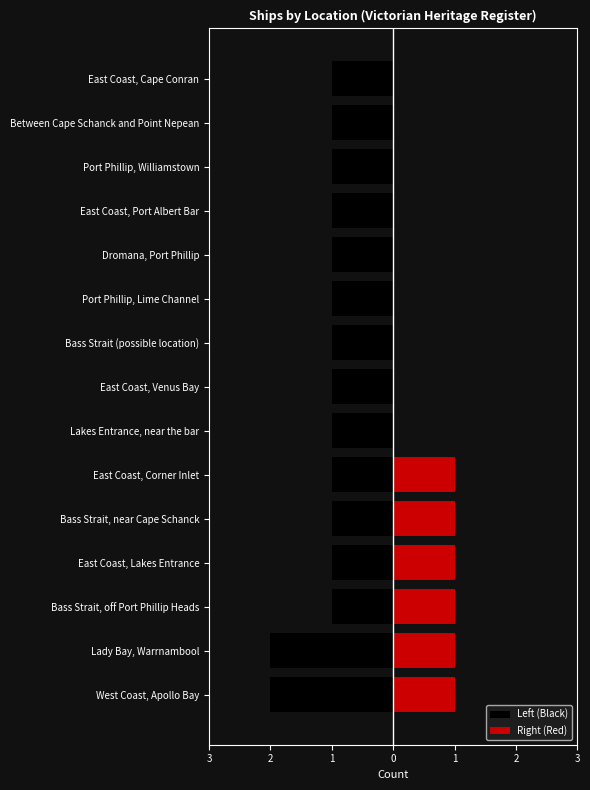

What is the sum of the Right (Red) values at Bass Strait, near Cape Schanck and Bass Strait, off Port Phillip Heads?

2